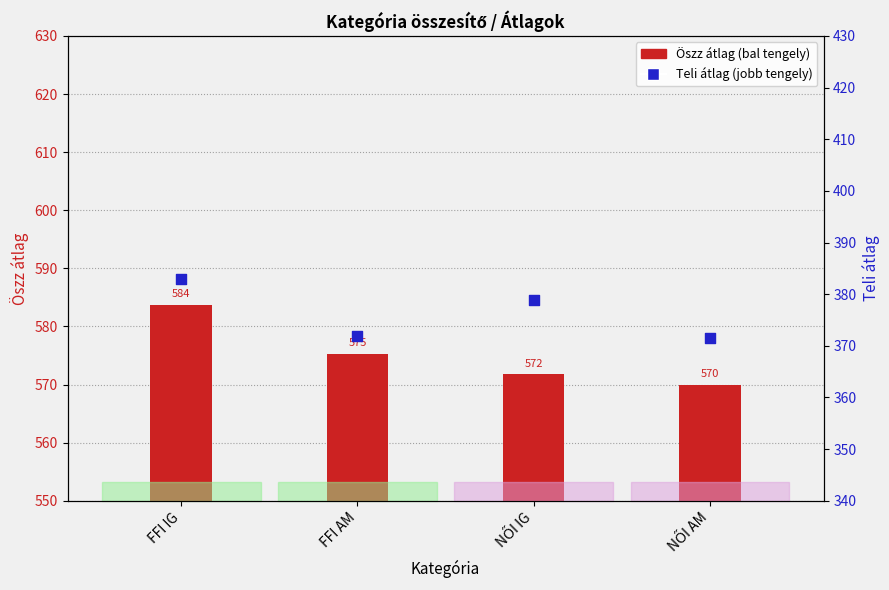

What are all the series names shown in the legend?

Öszz átlag, Teli átlag